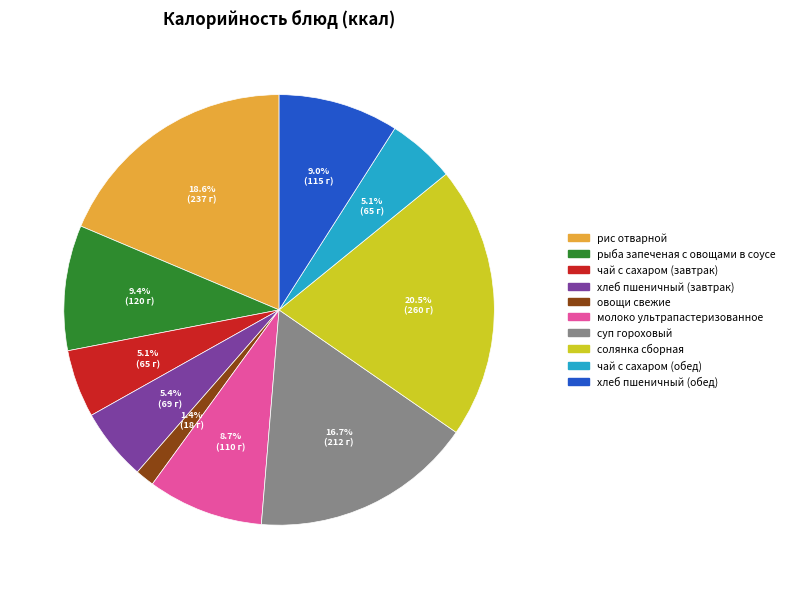

Approximately how many times larger is the value at солянка сборная compared to молоко ультрапастеризованное?

2.4